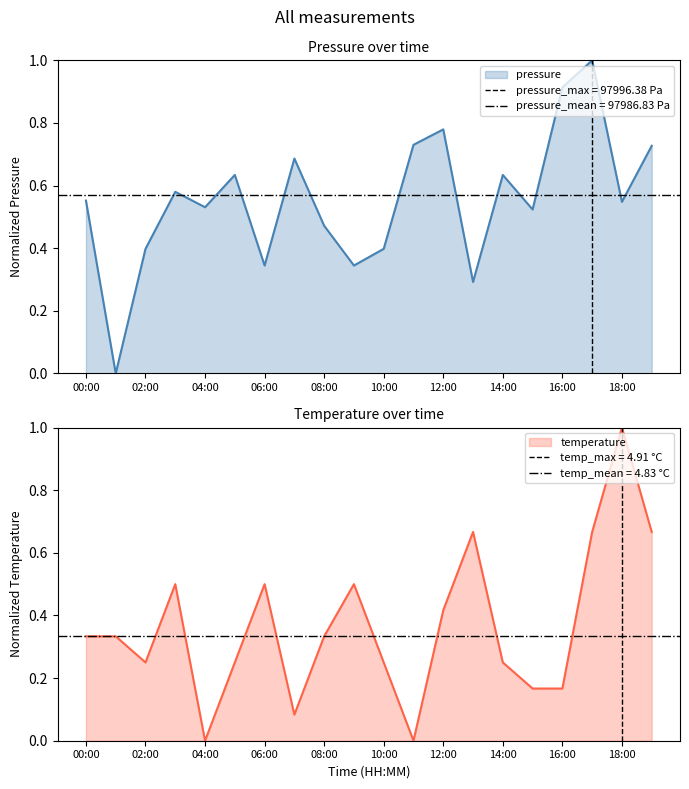

Reading left to right, extract all data points from this chart.

pressure: 0.6	0.0	0.4	0.6	0.5	0.6	0.3	0.7	0.5	0.3	0.4	0.7	0.8	0.3	0.6	0.5	0.9	1.0	0.5	0.7
temperature: 0.3	0.3	0.3	0.5	0.0	0.3	0.5	0.1	0.3	0.5	0.3	0.0	0.4	0.7	0.3	0.2	0.2	0.7	1.0	0.7